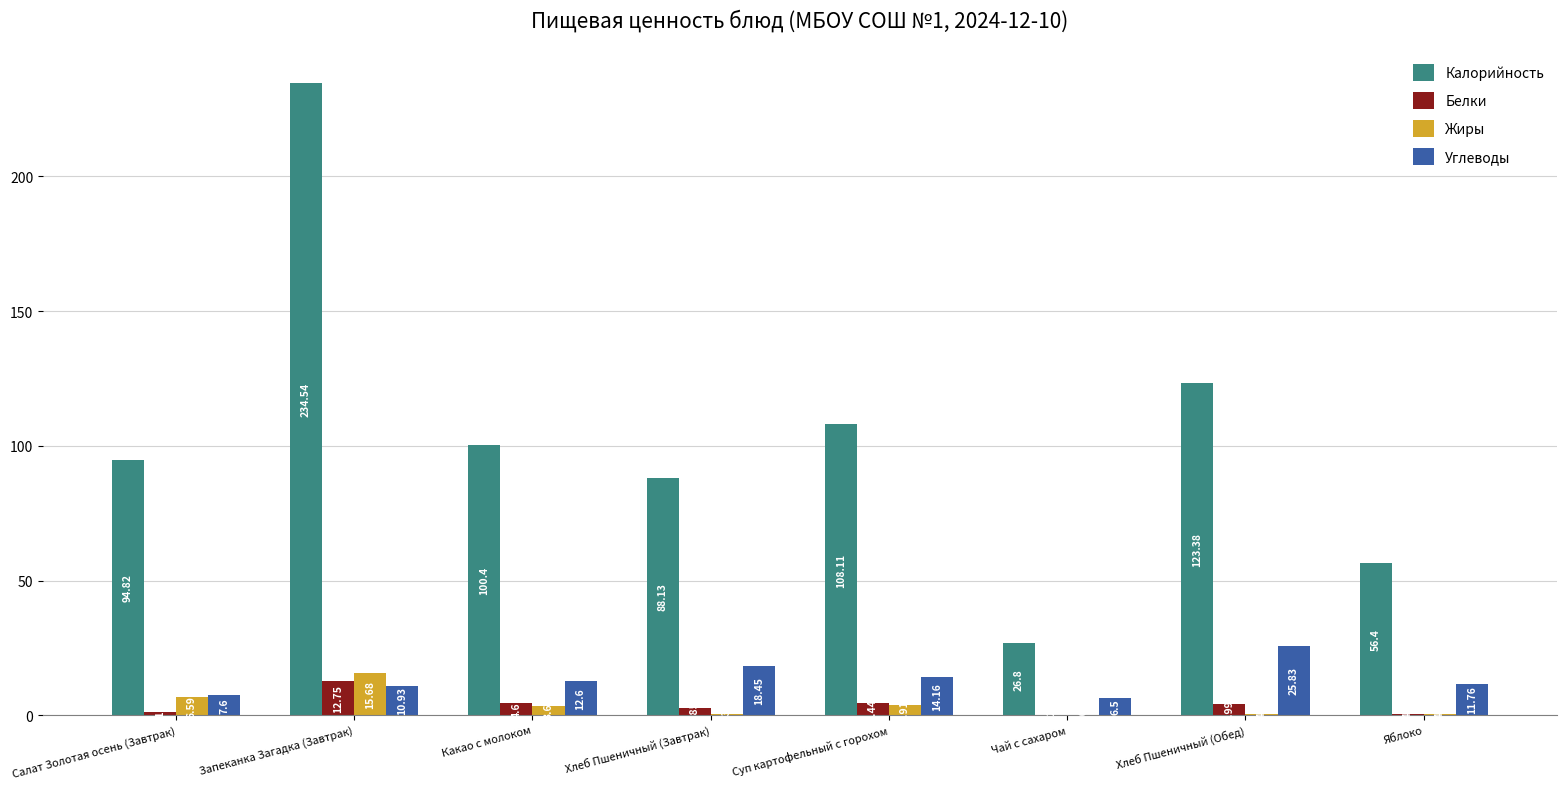

What are all the series names shown in the legend?

Калорийность, Белки, Жиры, Углеводы